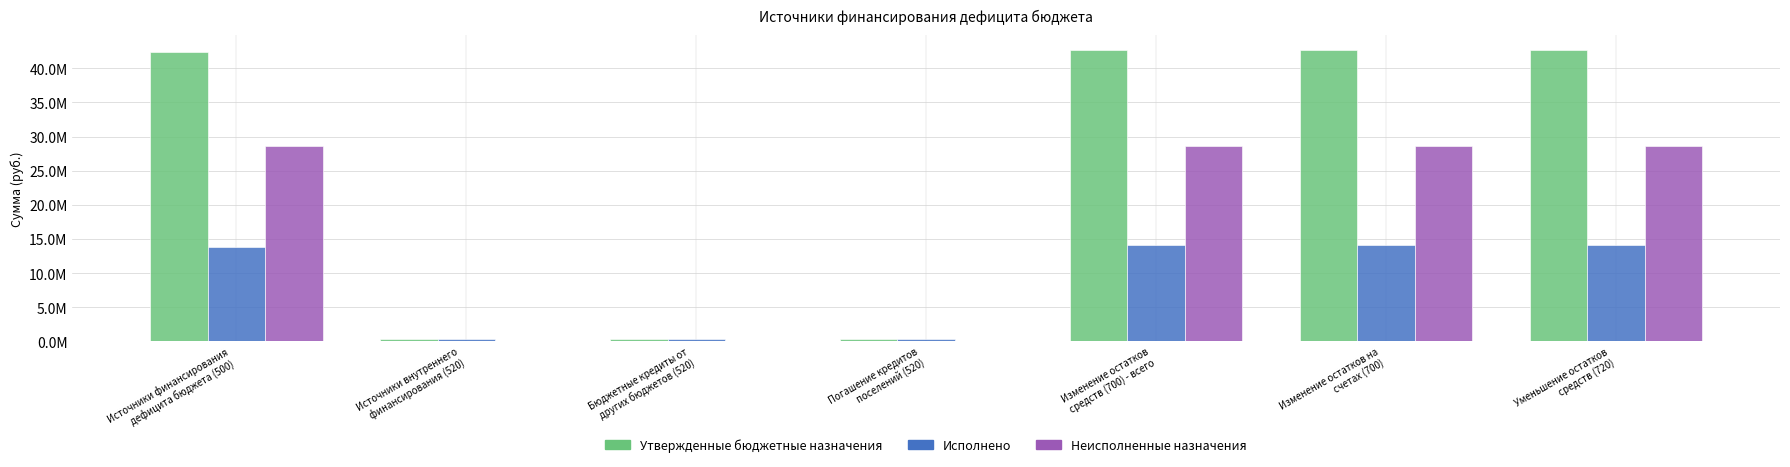

Which has a higher value, Бюджетные кредиты от
других бюджетов (520) or Погашение кредитов
поселений (520)?

Бюджетные кредиты от
других бюджетов (520)